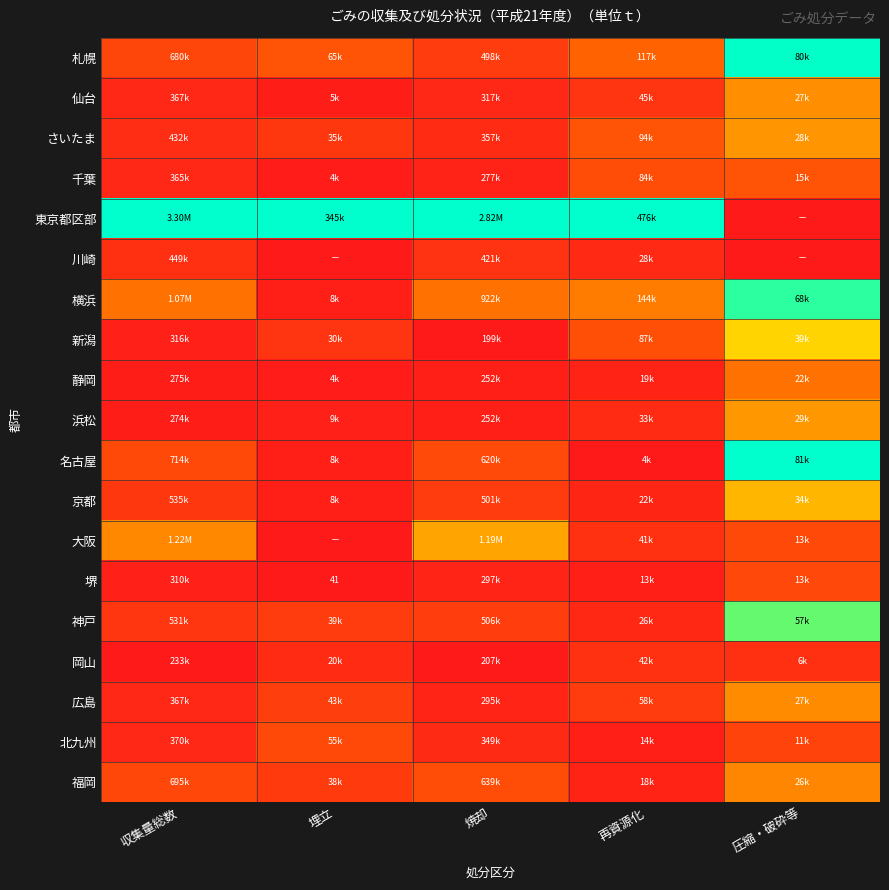

Which has a higher value, 埋立 or 圧縮・破砕等?

圧縮・破砕等